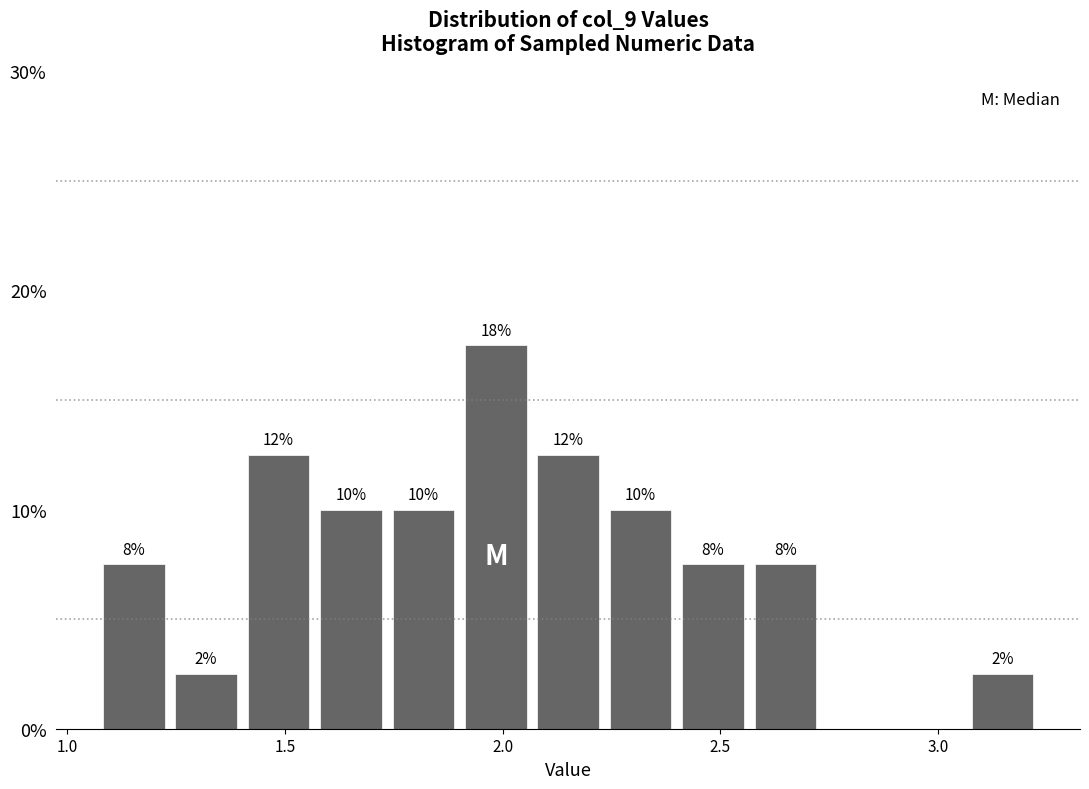

Read against the x-axis, roughly where is the centre of the tallest bar?

2.00